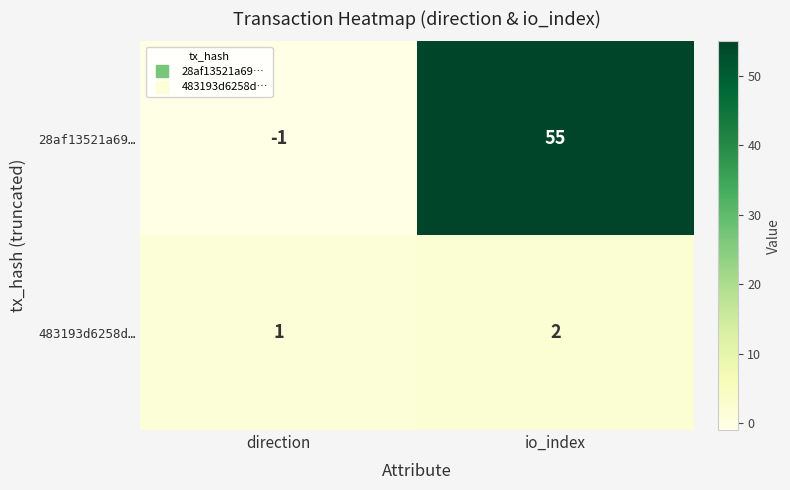

Rank the series by their maximum value, from highest to lowest.

28af13521a69…, 483193d6258d…